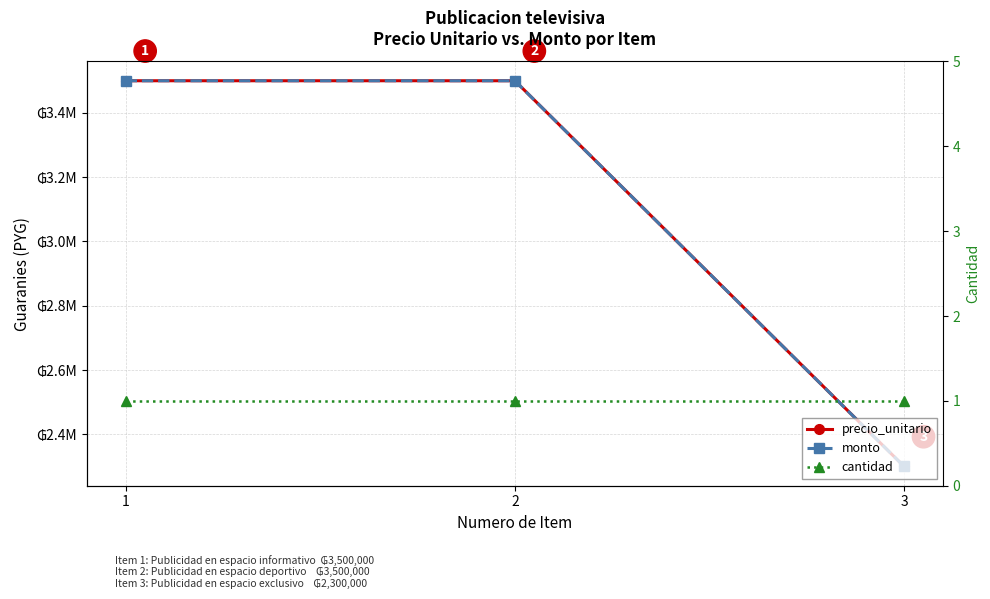

What is the highest value of the monto series?

3500000